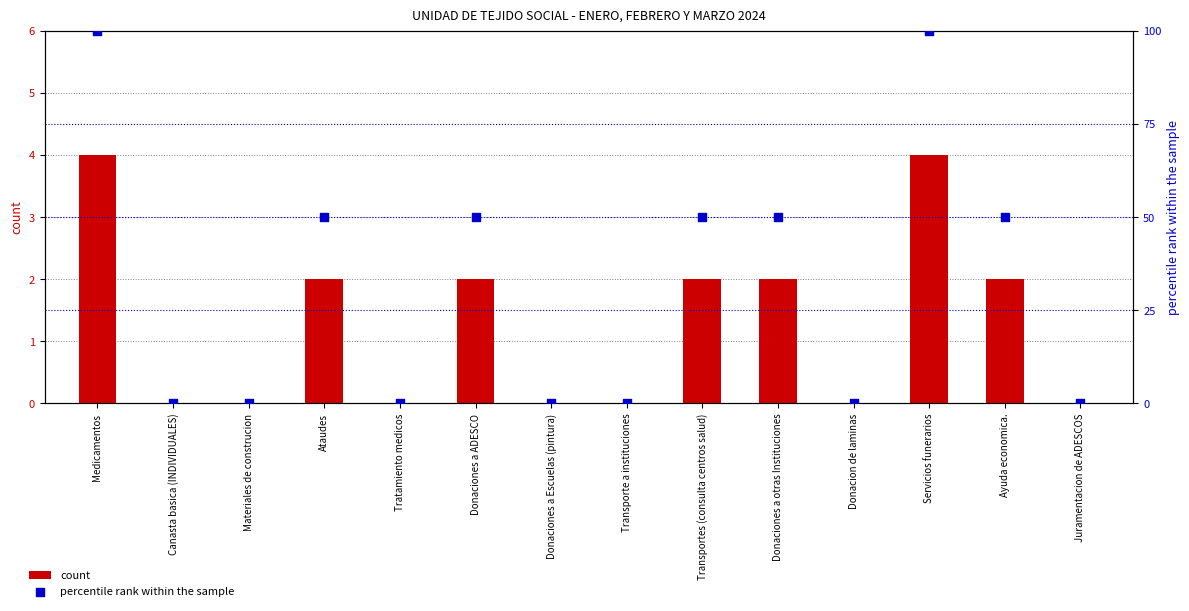

Which series has the largest total across all categories?

percentile rank within the sample